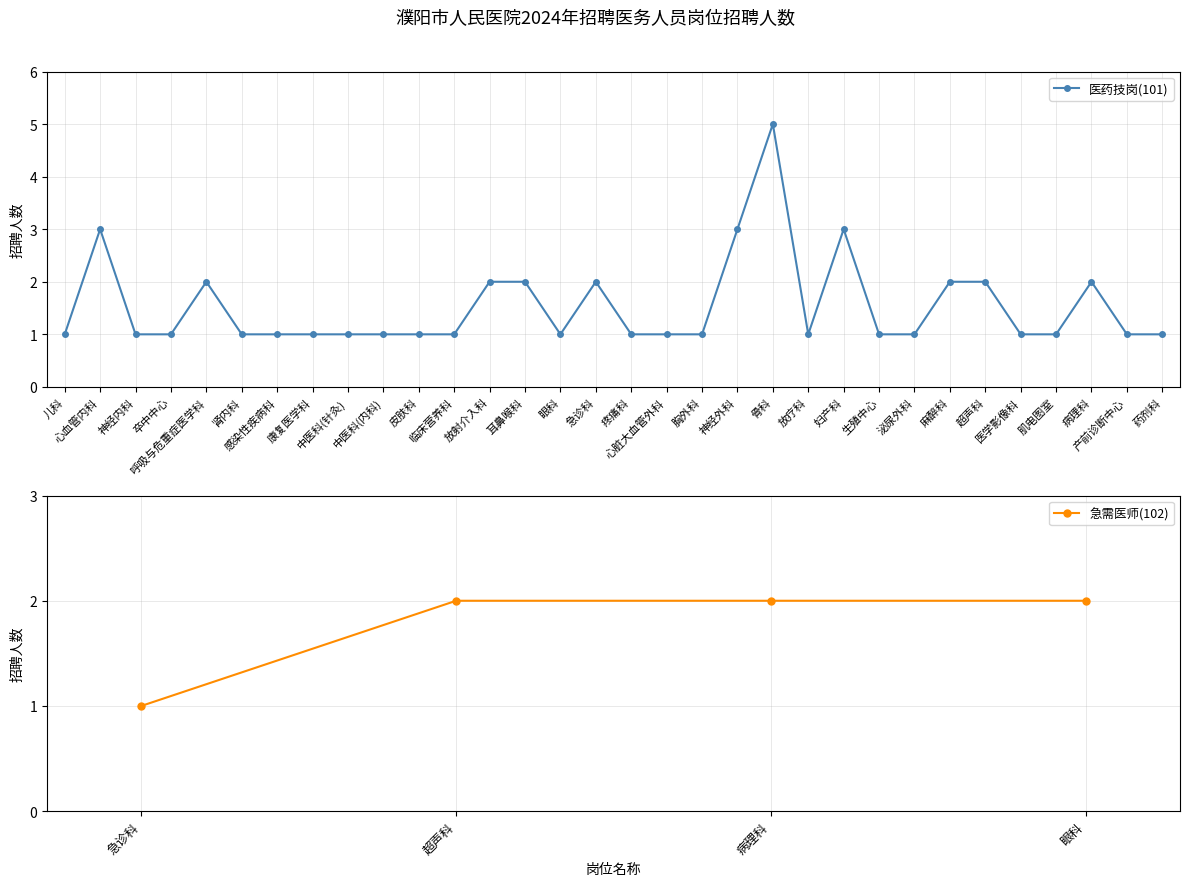

Is it true that the value at 感染性疾病科 is 1?

True